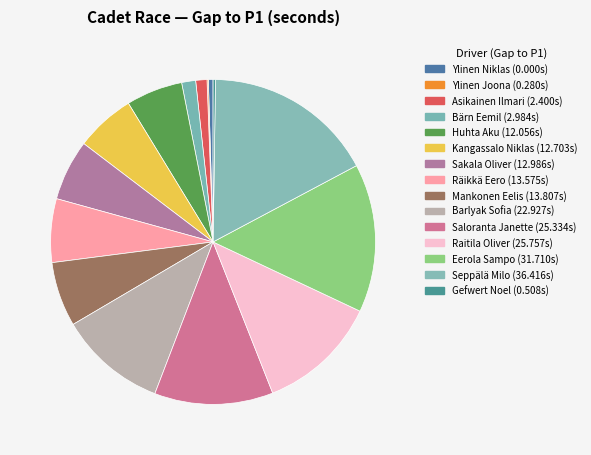

Rank the categories by value from lowest to highest.

Ylinen Niklas, Ylinen Joona, Gefwert Noel, Asikainen Ilmari, Bärn Eemil, Huhta Aku, Kangassalo Niklas, Sakala Oliver, Räikkä Eero, Mankonen Eelis, Barlyak Sofia, Saloranta Janette, Raitila Oliver, Eerola Sampo, Seppälä Milo